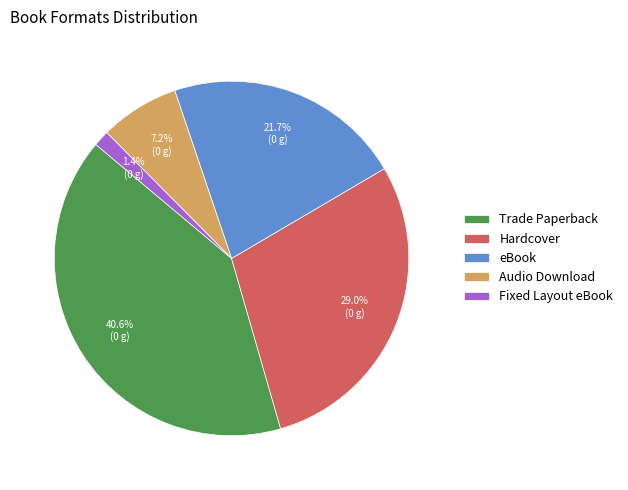

To the nearest percent, what is the difference between the largest and smallest slice percentages?

39%